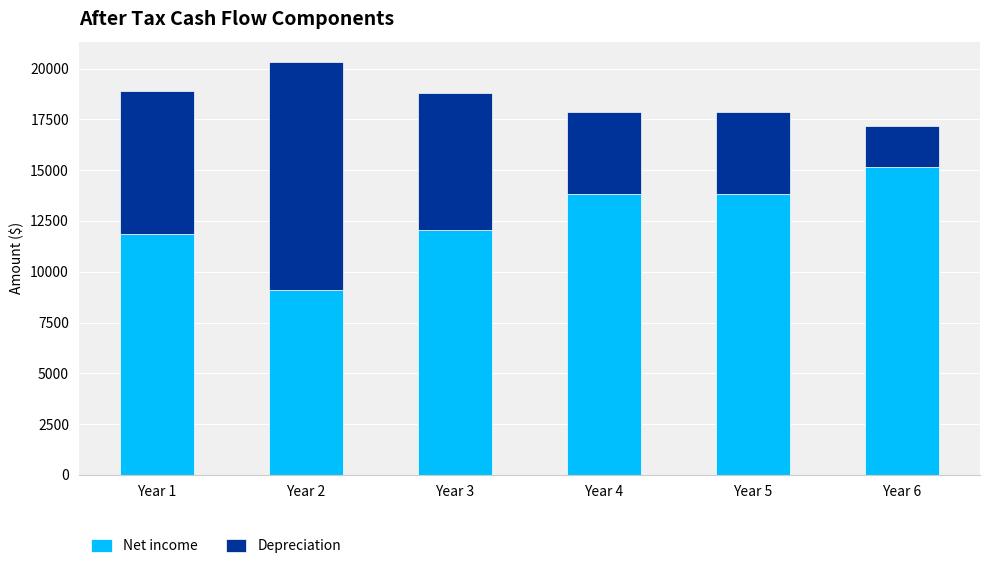

Reading left to right, what are the values for Net income?

Year 1=11880.0	Year 2=9108.0	Year 3=12064.8	Year 4=13838.9	Year 5=13838.9	Year 6=15169.4